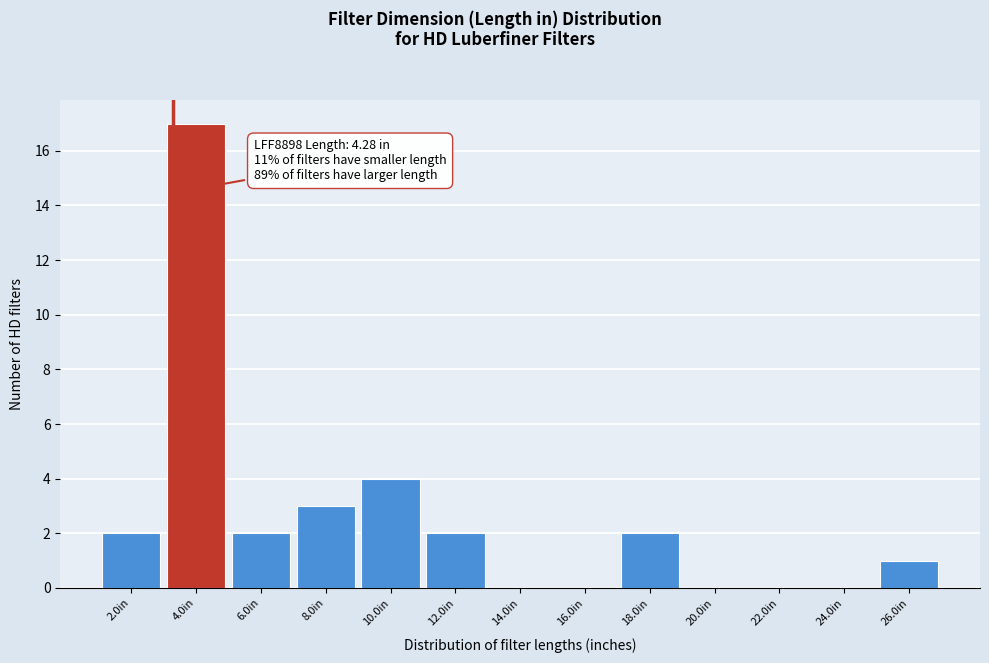

Reading left to right, list all the values displayed in this chart.

2.0in=2	4.0in=17	6.0in=2	8.0in=3	10.0in=4	12.0in=2	14.0in=0	16.0in=0	18.0in=2	20.0in=0	22.0in=0	24.0in=0	26.0in=1